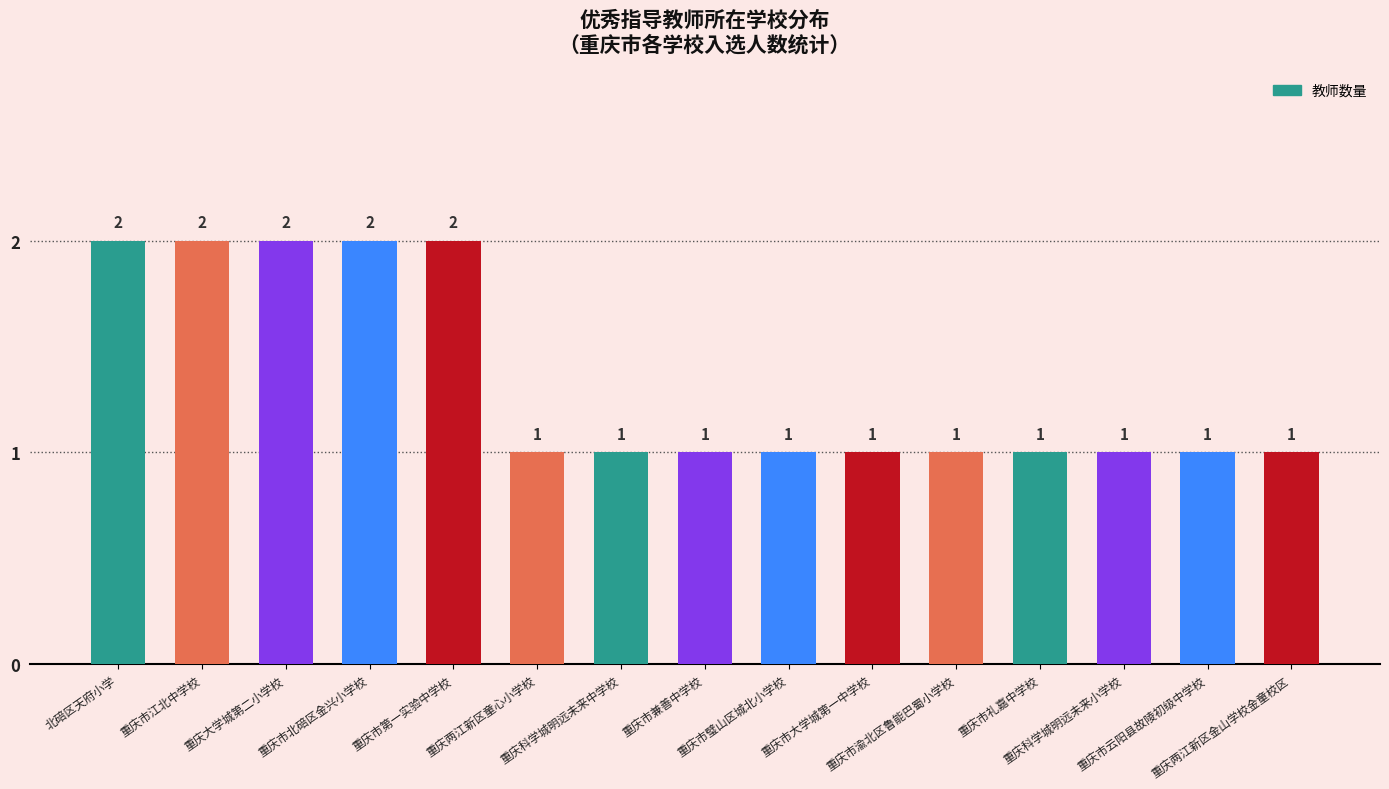

What is the value of the 9th bar from the left?

1